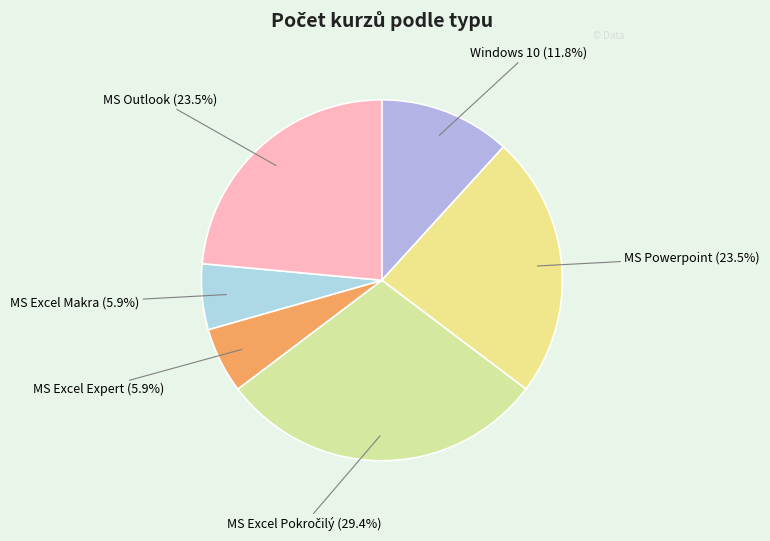

Does MS Excel Expert (5.9%) represent more than half of the total?

No